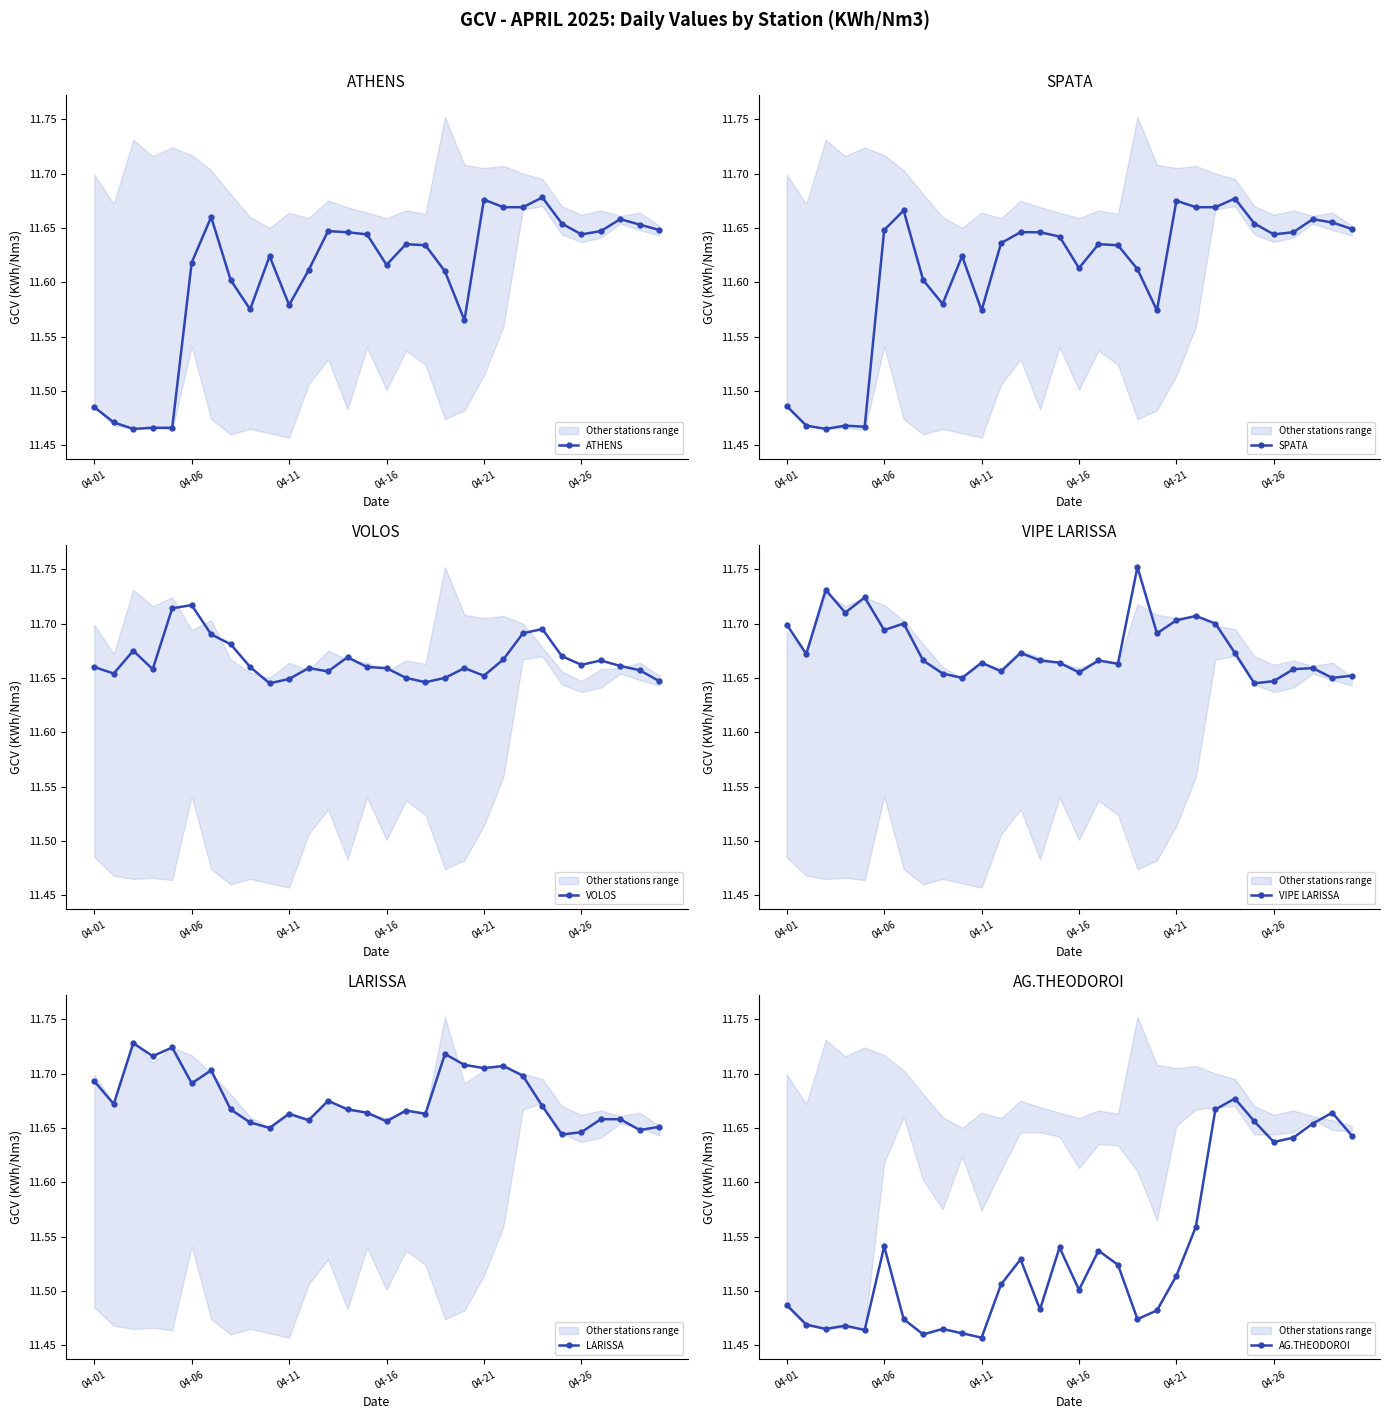

Rank the series by their maximum value, from highest to lowest.

VIPE LARISSA, LARISSA, VOLOS, ATHENS, SPATA, AG.THEODOROI